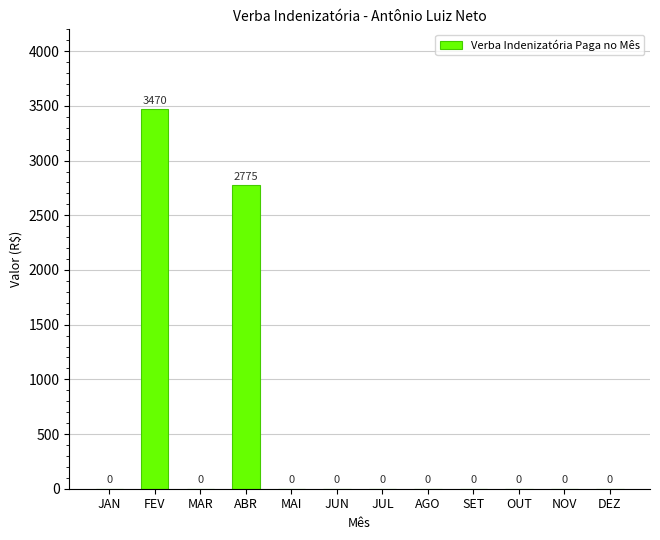

At which category does the chart reach its peak across all series?

FEV